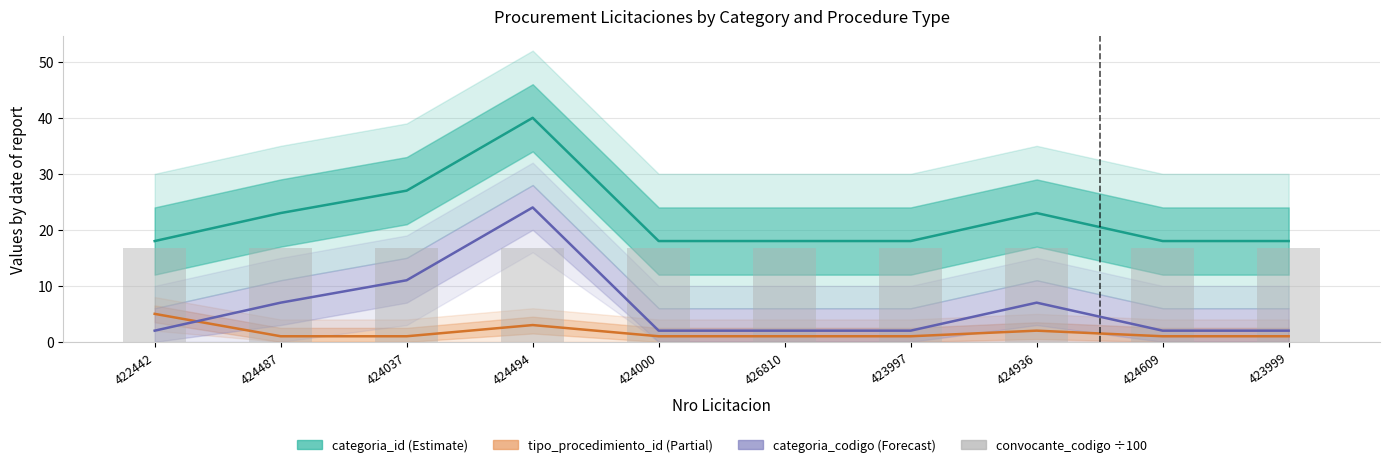

Rank the series by their average value, from highest to lowest.

categoria_id, convocante_codigo (÷100), categoria_codigo, tipo_procedimiento_id